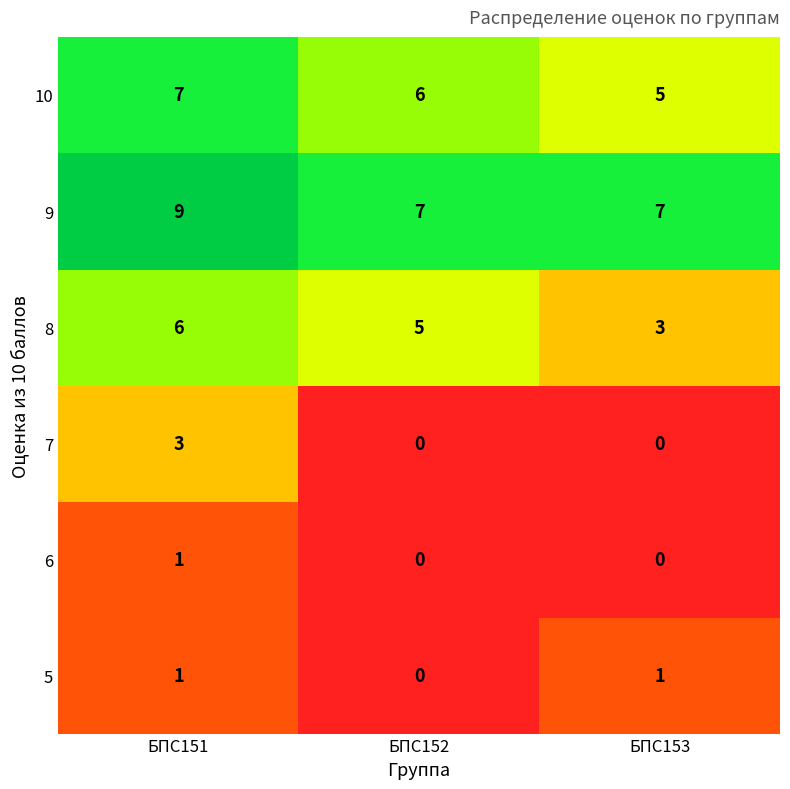

Between БПС152 and БПС153, which series saw the biggest shift?

8